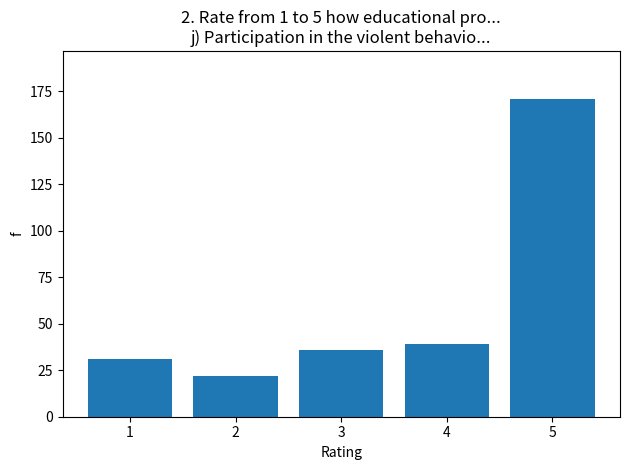

What is the difference between the maximum and minimum values?

149